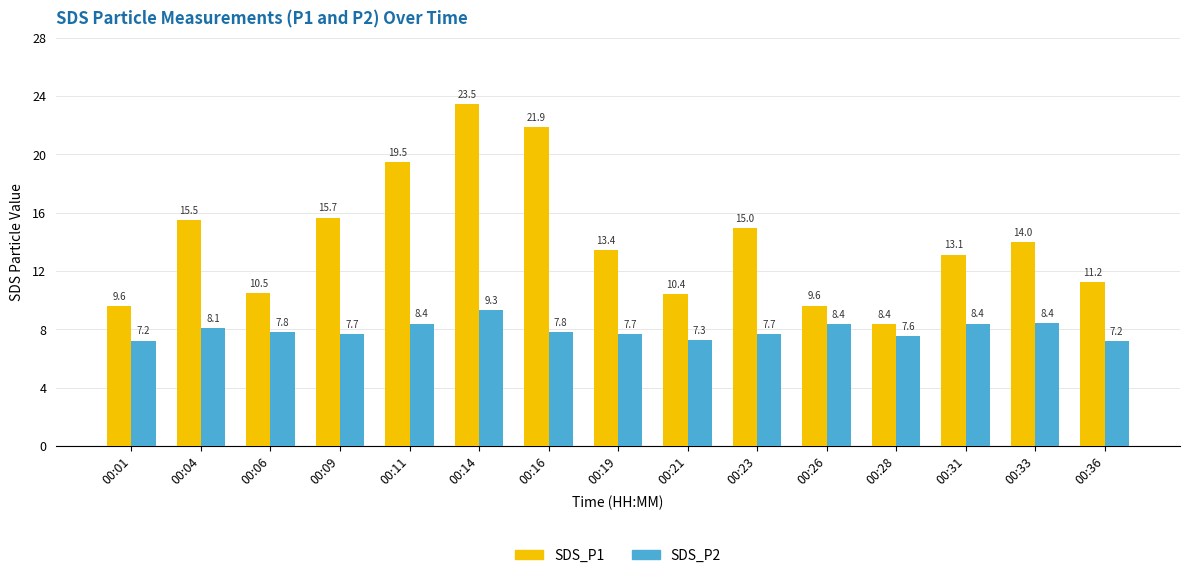

Which series has the largest range (max minus min)?

SDS_P1